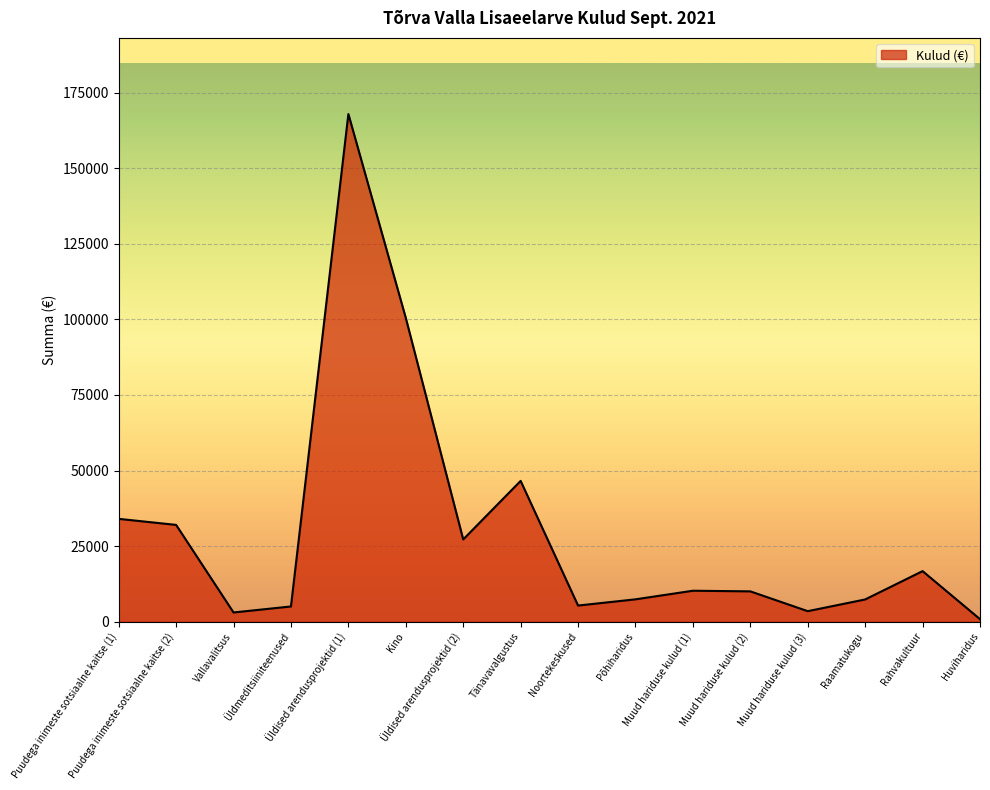

What is the difference between the maximum and minimum values?

167200.0